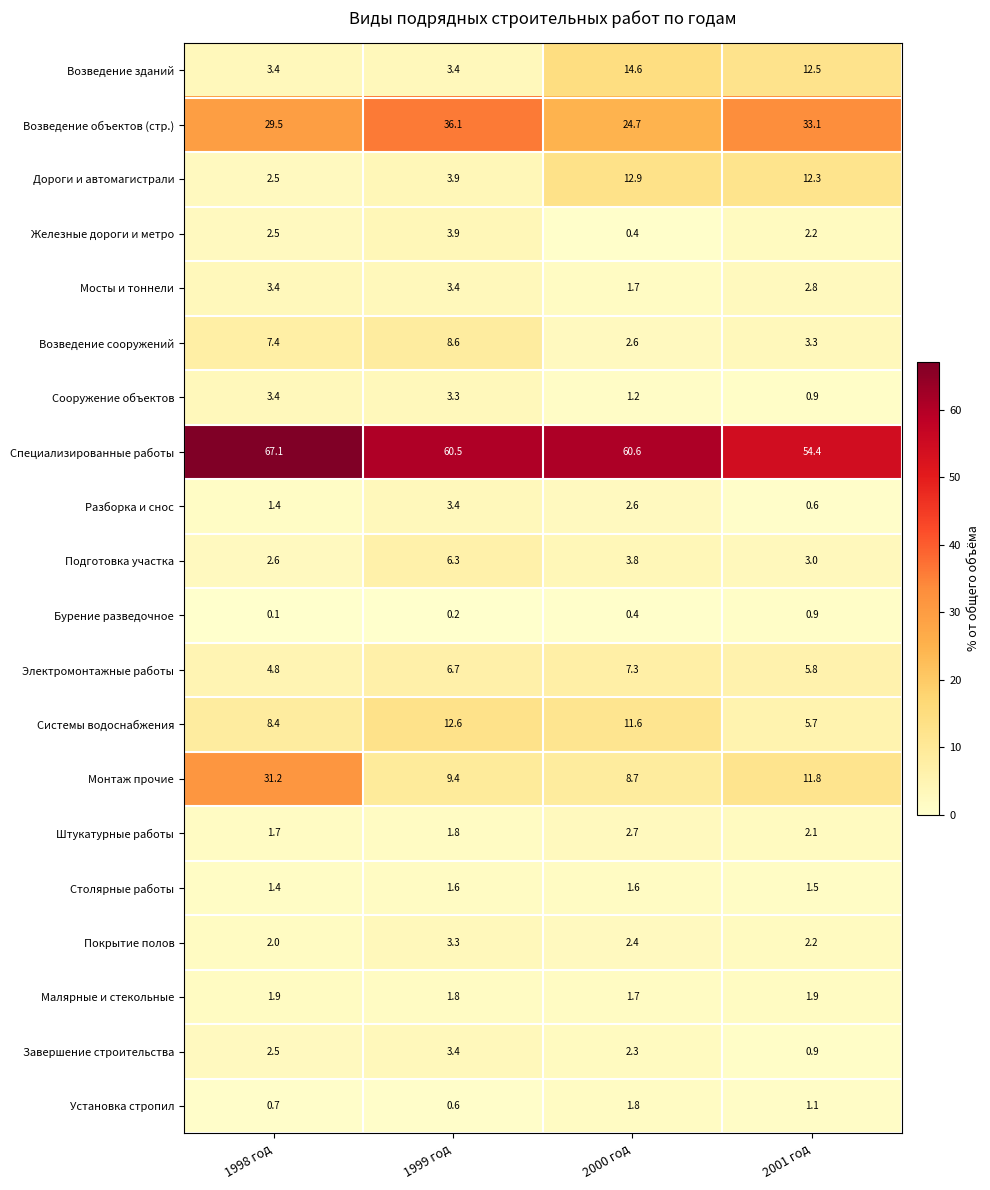

What is the total value across all series at 1998 год?

177.9